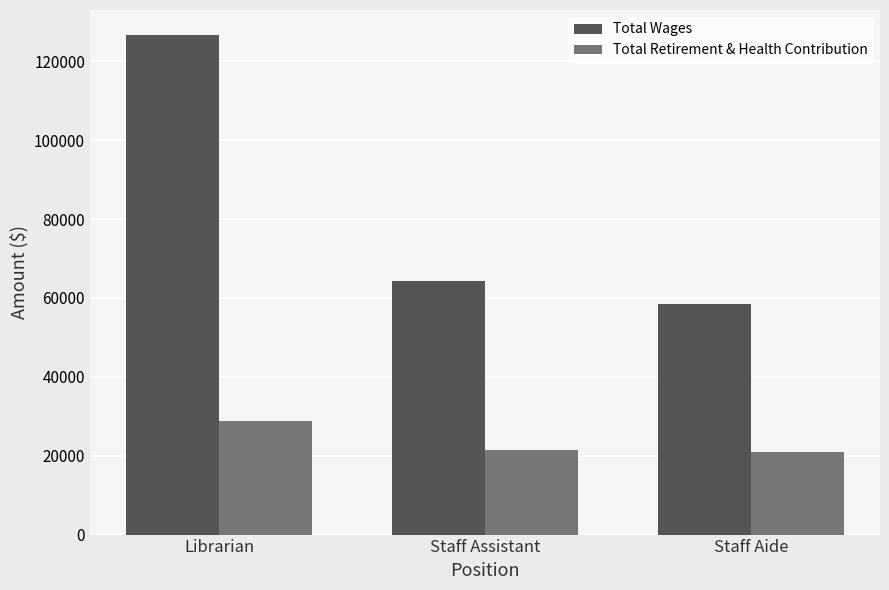

What position from the right is Staff Aide?

1